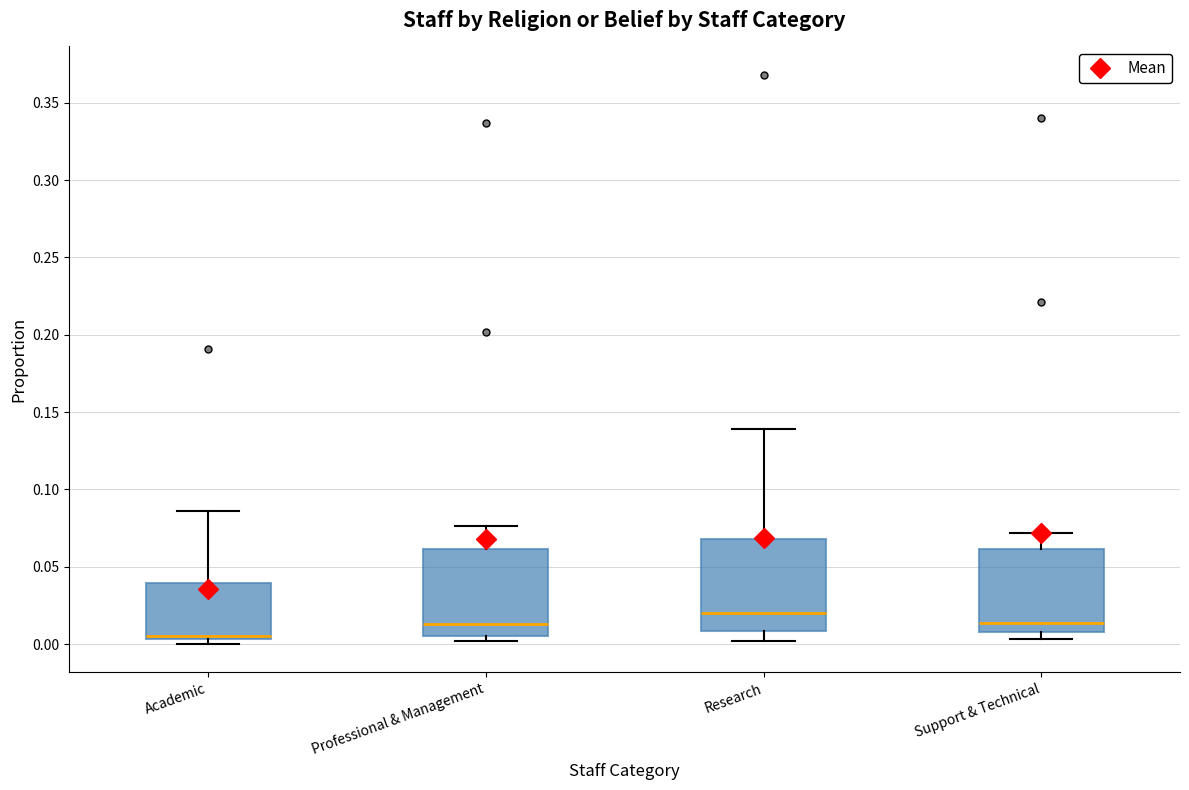

Reading left to right, read every box against the y-axis: the position of its median line, the range the box covers, and the ends of its whiskers. The values are not printed on the chart, so give them approximately, as read against the axis.

Academic: median 0.005 (just above the box's lower edge), box 0.005 to 0.040, whiskers 0.000 to 0.085
Professional & Management: median 0.015, box 0.005 to 0.060, whiskers 0.000 to 0.075
Research: median 0.020, box 0.010 to 0.070, whiskers 0.000 to 0.140
Support & Technical: median 0.015, box 0.010 to 0.060, whiskers 0.005 to 0.070